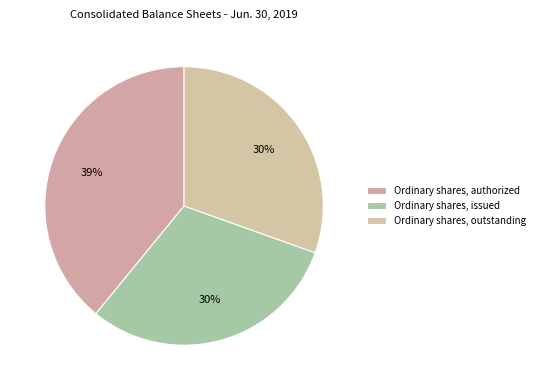

How many slices are in this pie chart?

3